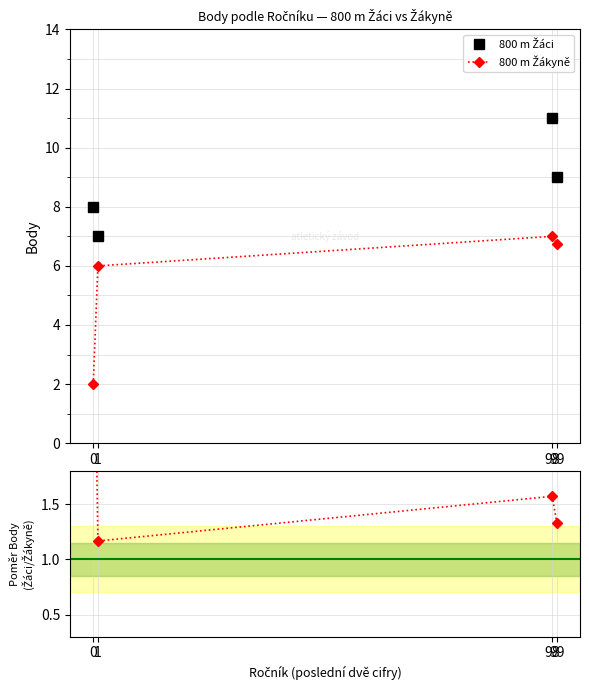

What is the minimum value for 800 m Žákyně?

2.0